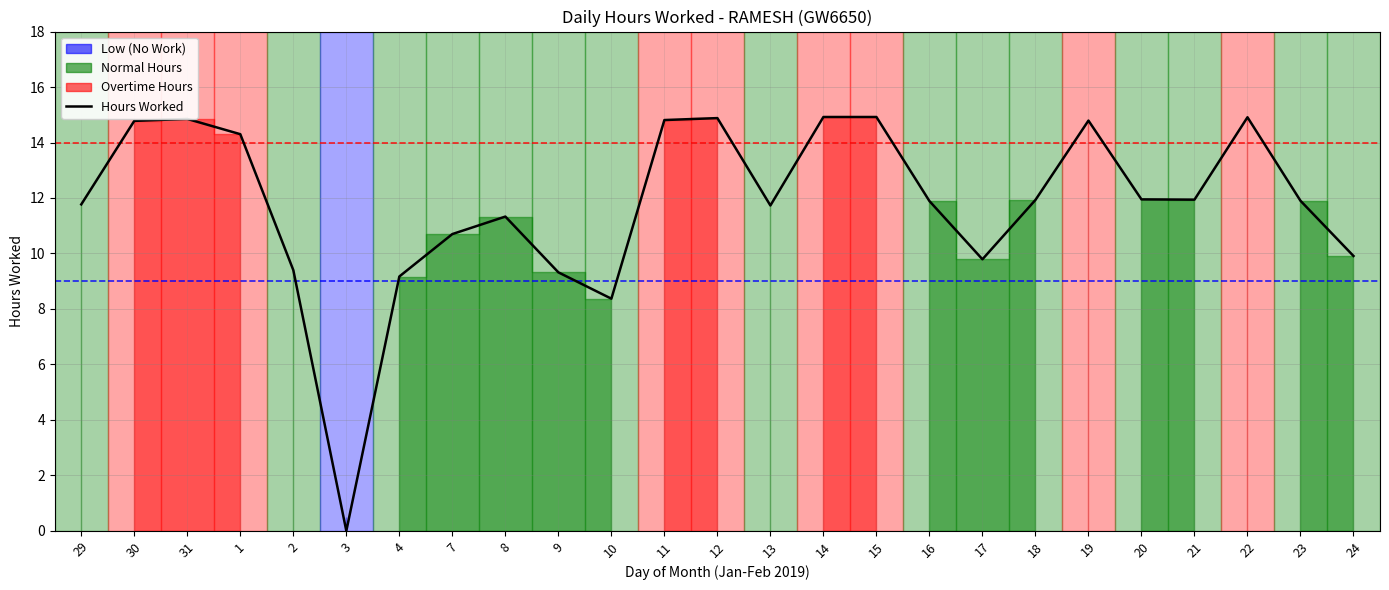

The value at 20 is 11.9. True or false?

True